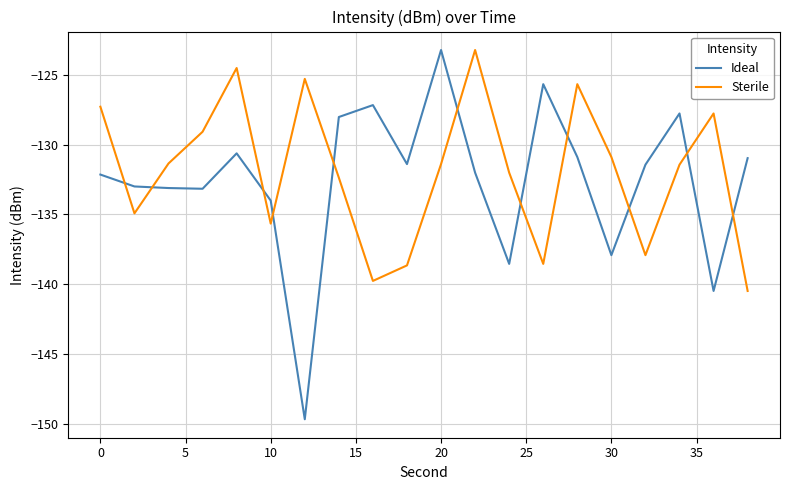

Which series has the widest spread of values?

Ideal